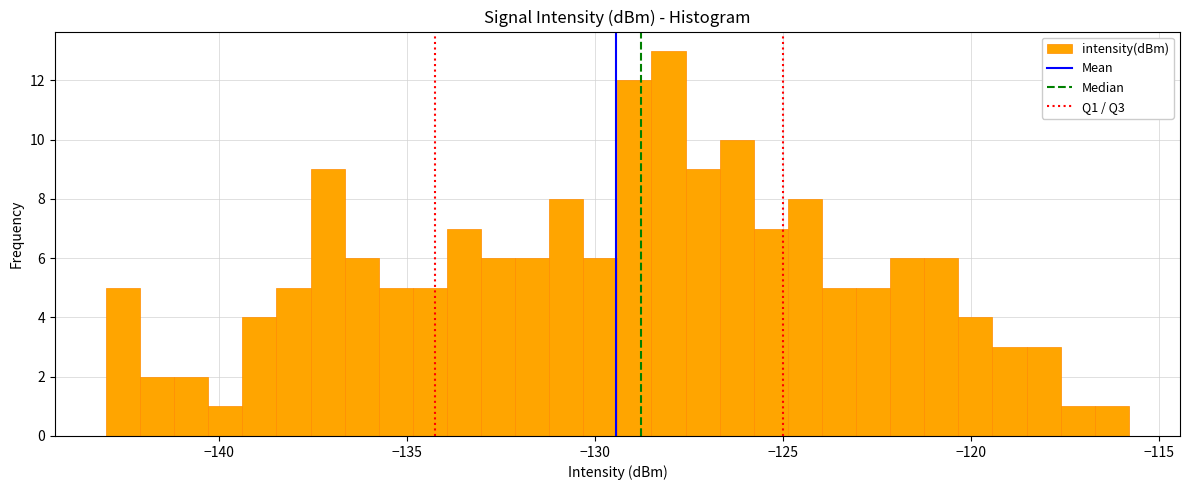

Around what value on the x-axis is the tallest bar? Give the approximate position of its centre, as read against the axis.

-128.0